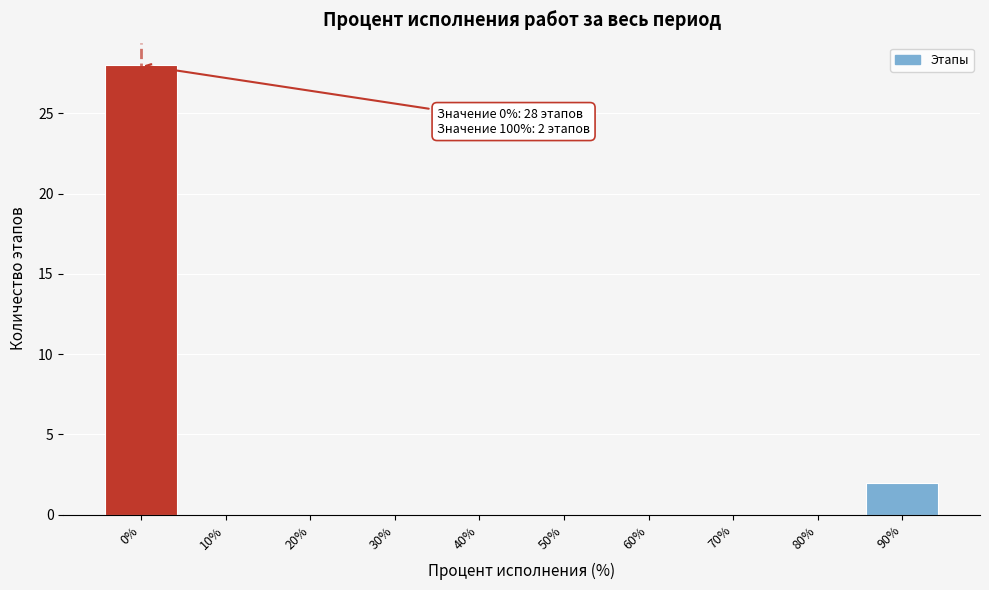

Reading left to right, transcribe all the data shown in this chart.

0%=28	10%=0	20%=0	30%=0	40%=0	50%=0	60%=0	70%=0	80%=0	90%=2